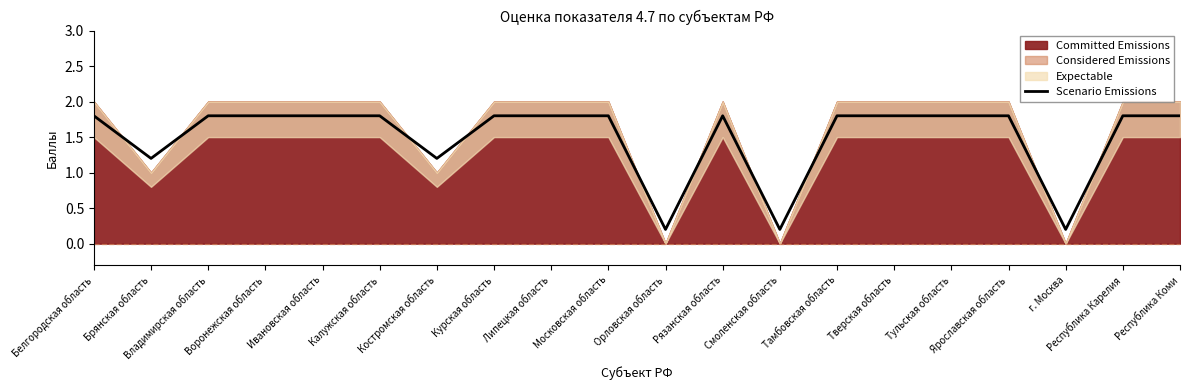

What is the highest value of the Scenario Emissions series?

1.8